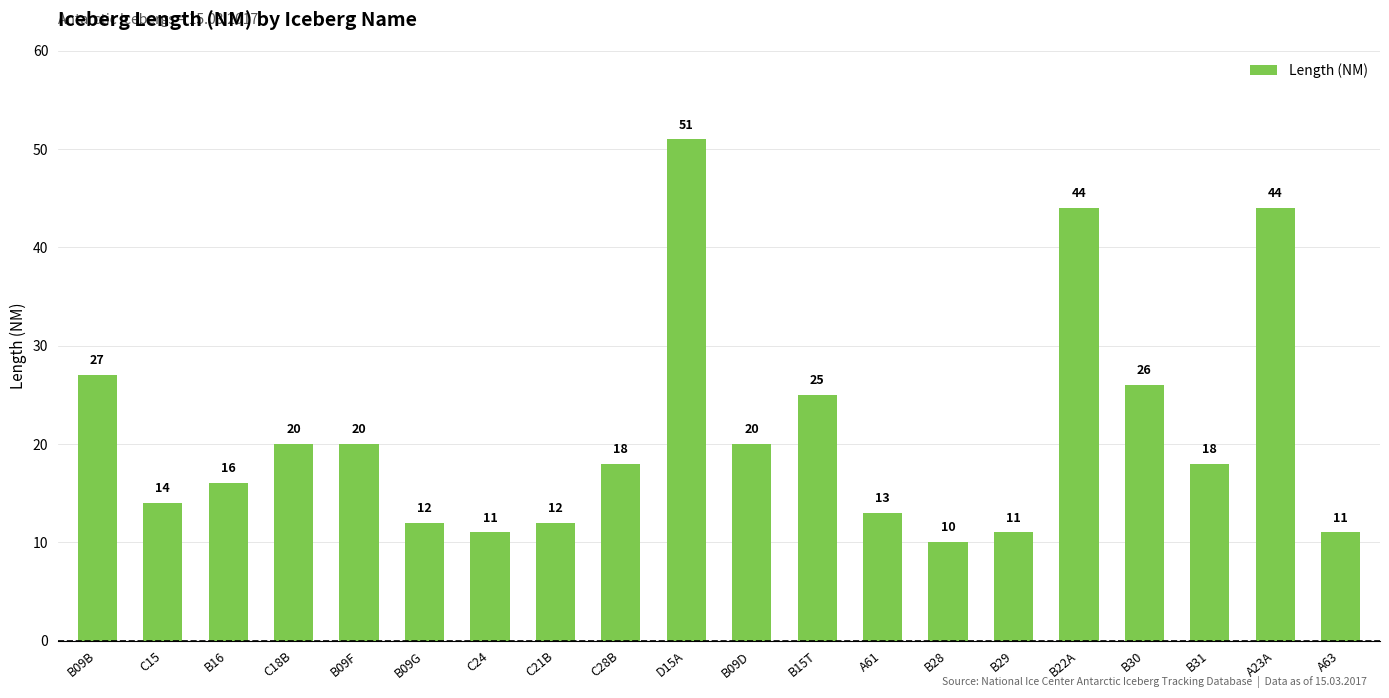

Which label corresponds to the largest value in the chart?

D15A